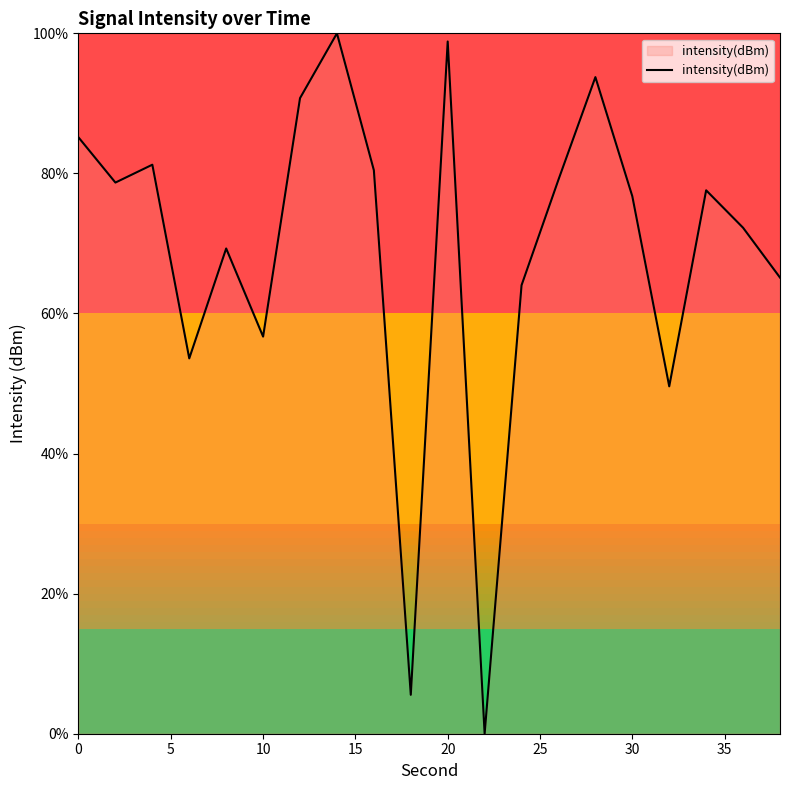

How many interior local valleys (lower than both neighbors) does the data have?

6